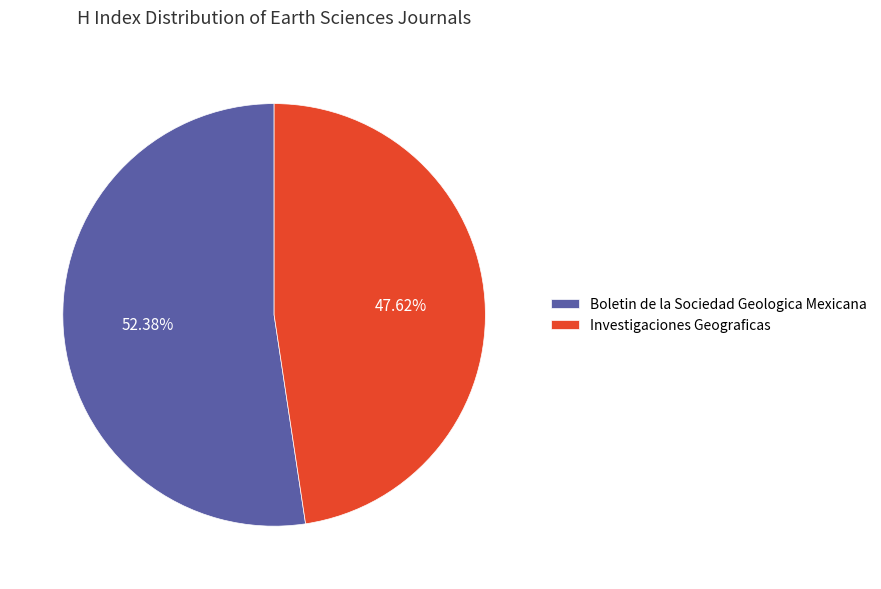

Rank the categories by value from lowest to highest.

Investigaciones Geograficas, Boletin de la Sociedad Geologica Mexicana